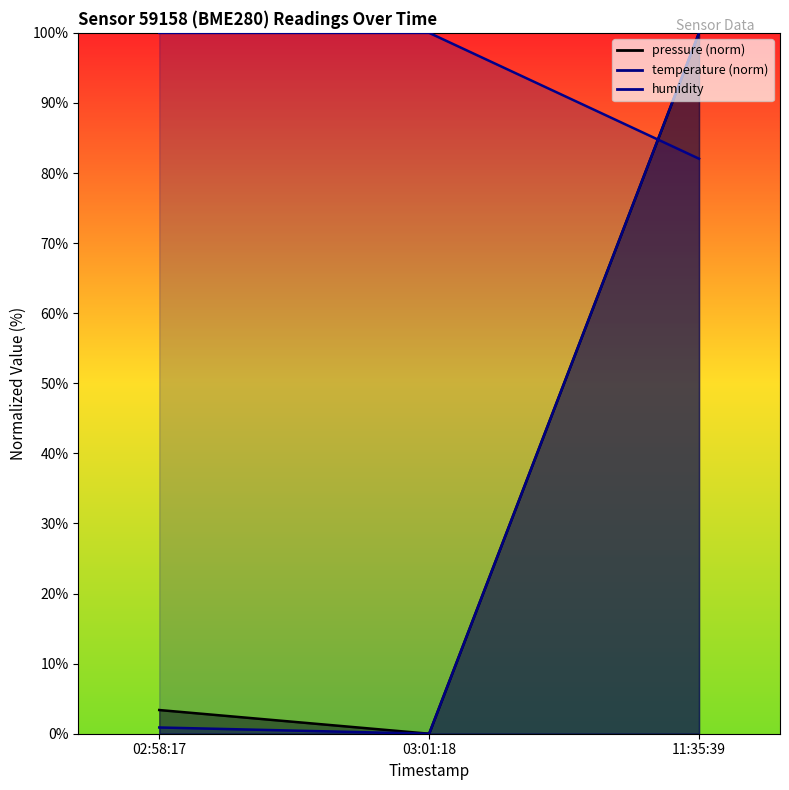

How many lines are shown in the chart?

3